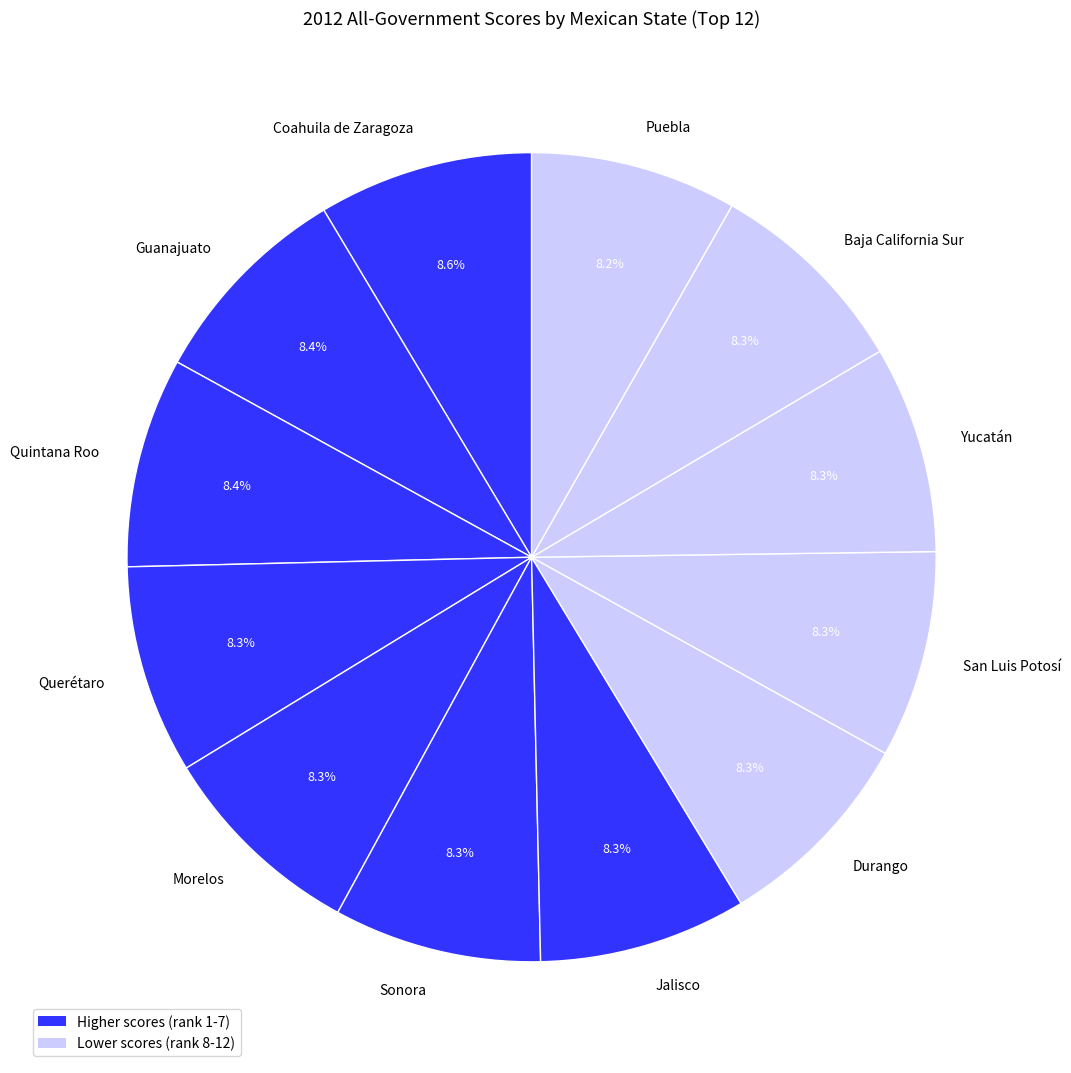

What percentage is the Baja California Sur slice, to the nearest percent?

8%